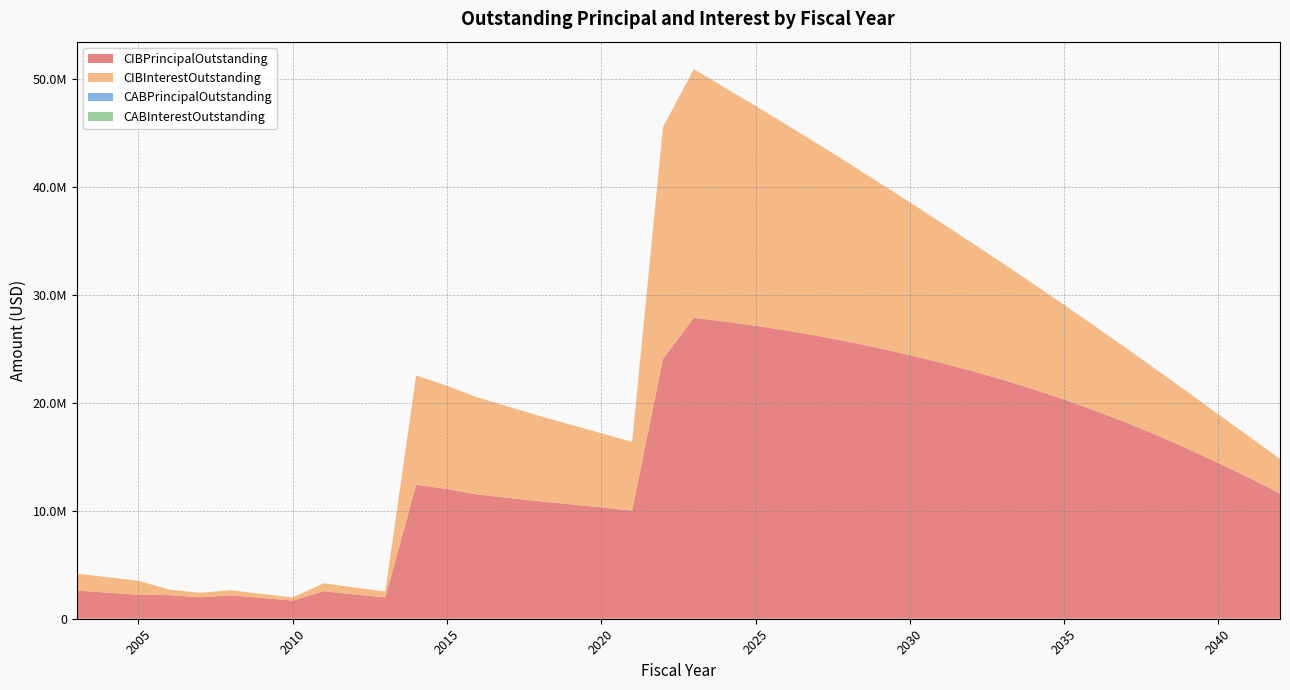

Reading left to right, list all the values displayed in this chart.

CIBPrincipalOutstanding: 2609000.0	2415000.0	2208000.0	2185000.0	1980000.0	2174000.0	1923000.0	1682000.0	2541000.0	2249000.0	1972000.0	12400000.0	12012000.0	11499000.0	11190000.0	10871000.0	10596000.0	10311000.0	10010000.0	24060000.0	27865000.0	27520000.0	27130000.0	26690000.0	26200000.0	25660000.0	25055000.0	24410000.0	23710000.0	22950000.0	22135000.0	21255000.0	20305000.0	19275000.0	18175000.0	17000000.0	15750000.0	14425000.0	13040000.0	11595000.0
CIBInterestOutstanding: 1566531.9	1429175.0	1303337.5	509869.2	423665.5	469960.8	373544.0	290277.8	742886.0	641010.0	550871.0	10129951.0	9550310.8	8985920.0	8440836.5	7906187.5	7380962.5	6865027.5	6359962.5	21462637.6	23023475.6	21668700.3	20356919.0	19065362.8	17796556.5	16553075.3	15337519.0	14152987.7	12999906.5	11881675.2	10801244.0	9761362.7	8765562.7	7817362.7	6915531.4	6058868.9	5255543.9	4509125.1	3823200.1	3200537.6
CABPrincipalOutstanding: 0.0	0.0	0.0	0.0	0.0	0.0	0.0	0.0	0.0	0.0	0.0	0.0	0.0	0.0	0.0	0.0	0.0	0.0	0.0	0.0	0.0	0.0	0.0	0.0	0.0	0.0	0.0	0.0	0.0	0.0	0.0	0.0	0.0	0.0	0.0	0.0	0.0	0.0	0.0	0.0
CABInterestOutstanding: 0.0	0.0	0.0	0.0	0.0	0.0	0.0	0.0	0.0	0.0	0.0	0.0	0.0	0.0	0.0	0.0	0.0	0.0	0.0	0.0	0.0	0.0	0.0	0.0	0.0	0.0	0.0	0.0	0.0	0.0	0.0	0.0	0.0	0.0	0.0	0.0	0.0	0.0	0.0	0.0